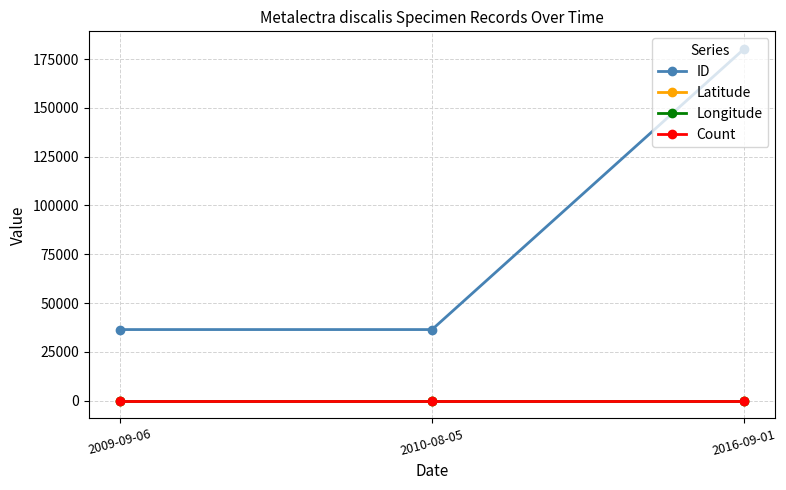

Which series changed the most between 2009-09-06 and 2016-09-01?

ID